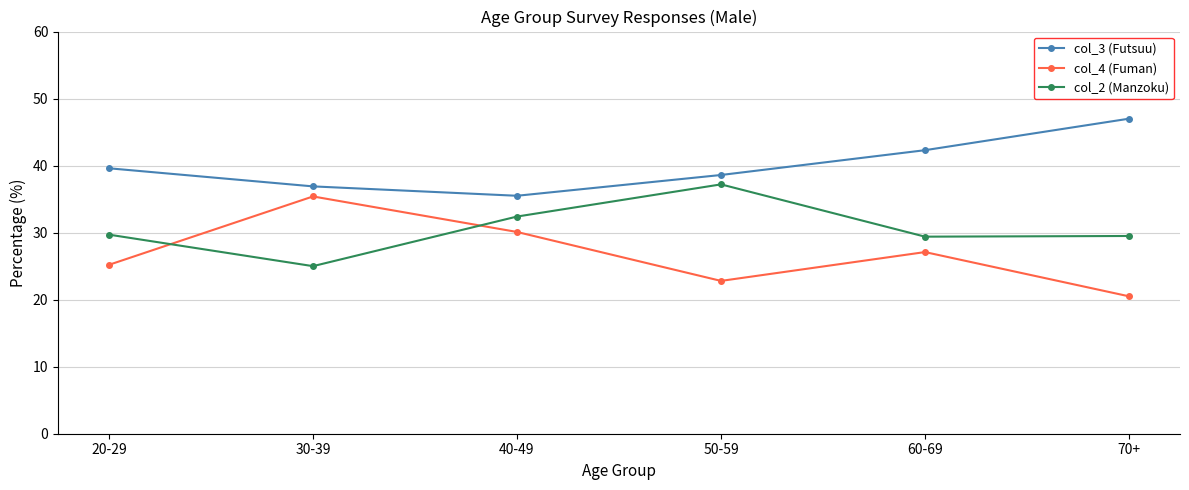

Is this an area chart (filled region under the line)?

No